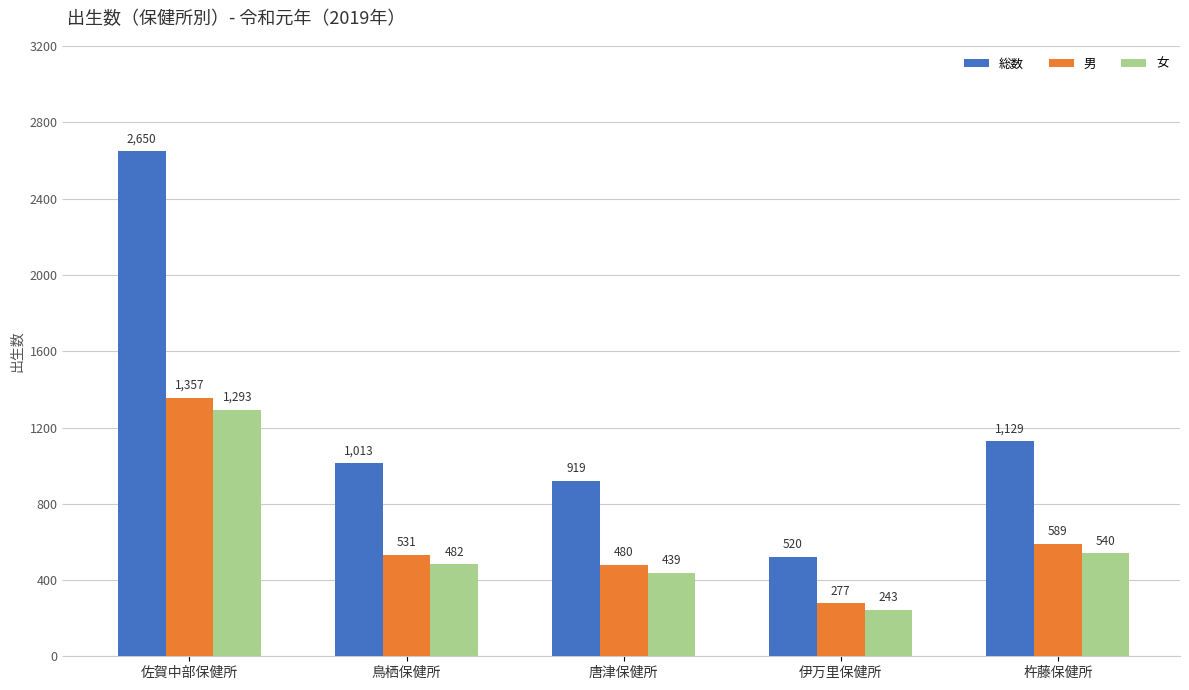

Reading left to right, transcribe all the data shown in this chart.

総数: 佐賀中部保健所=2650	鳥栖保健所=1013	唐津保健所=919	伊万里保健所=520	杵藤保健所=1129
男: 佐賀中部保健所=1357	鳥栖保健所=531	唐津保健所=480	伊万里保健所=277	杵藤保健所=589
女: 佐賀中部保健所=1293	鳥栖保健所=482	唐津保健所=439	伊万里保健所=243	杵藤保健所=540